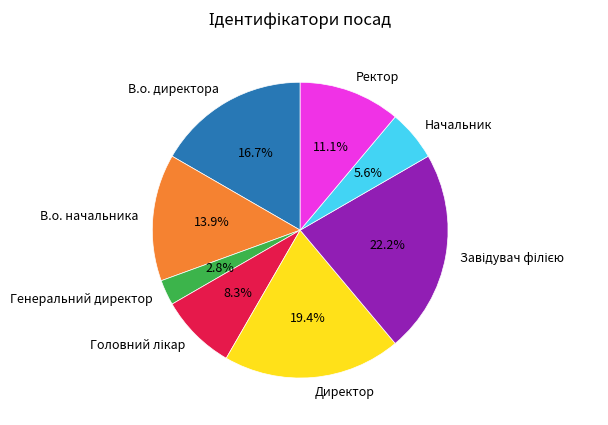

The Директор slice represents 7% of the pie. True or false?

False